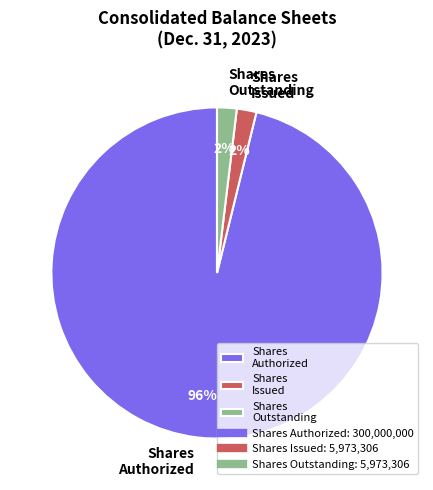

To the nearest percent, what is the average slice percentage?

33%